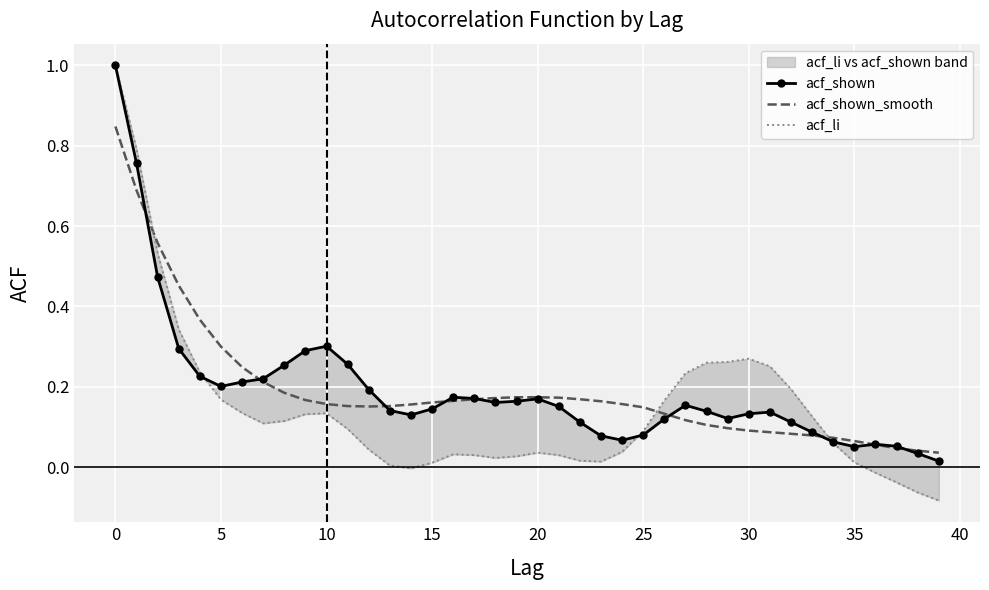

The acf_shown series shows 0.1 at 32. True or false?

True